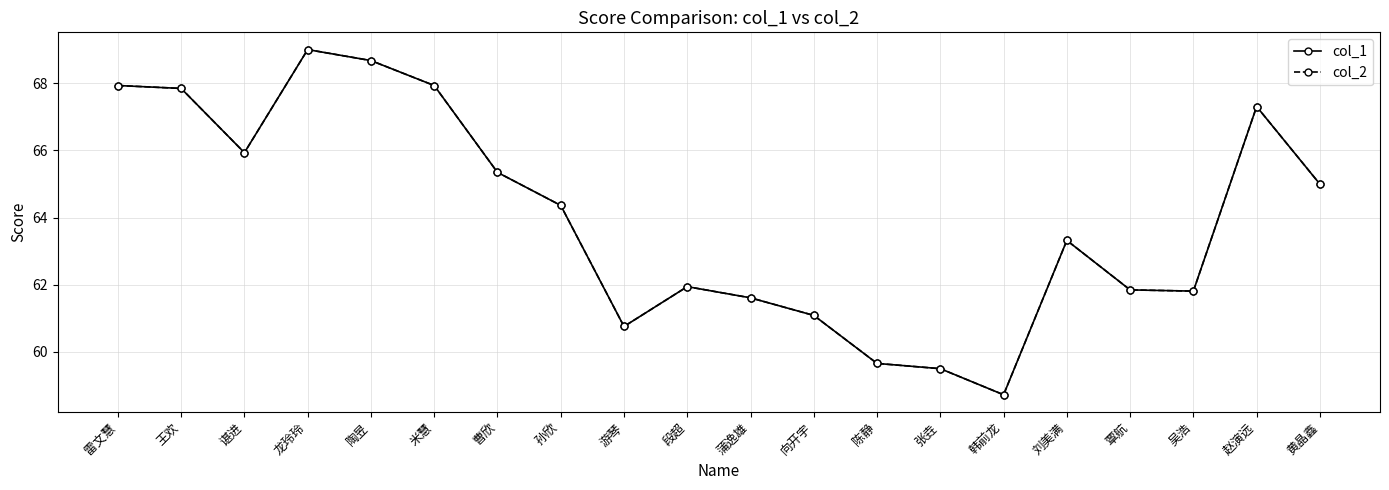

True or false: col_2 has a value of 61.6 at 蒲逸雄.

True